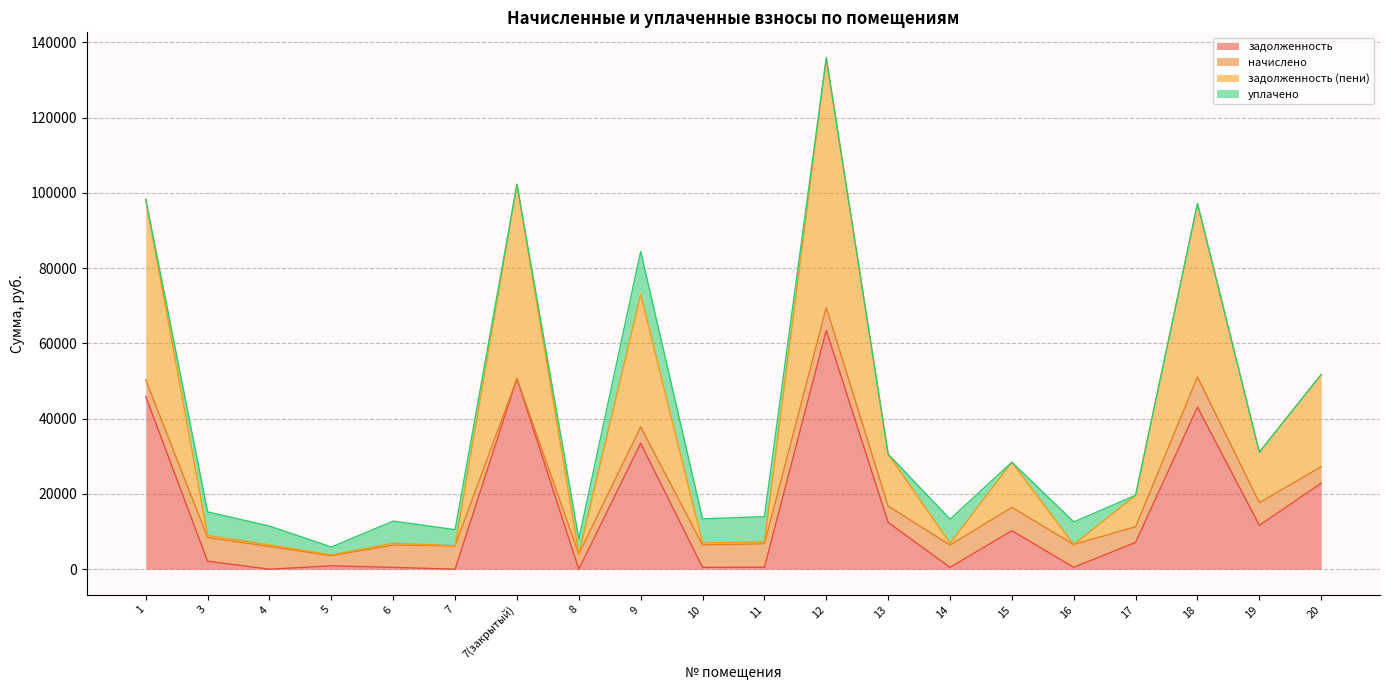

What is the total value across all series at 12?

135883.1